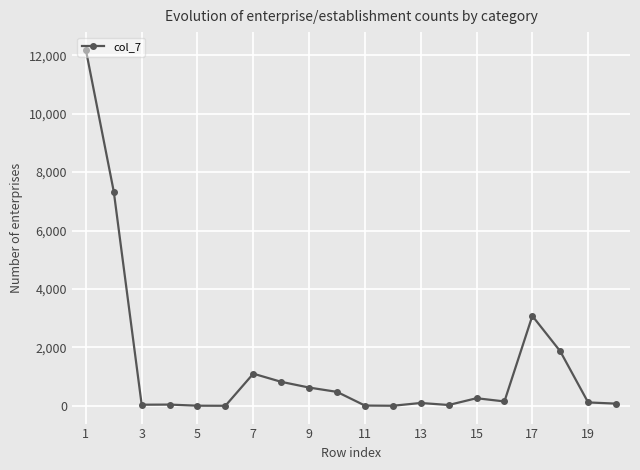

What is the average value?

1415